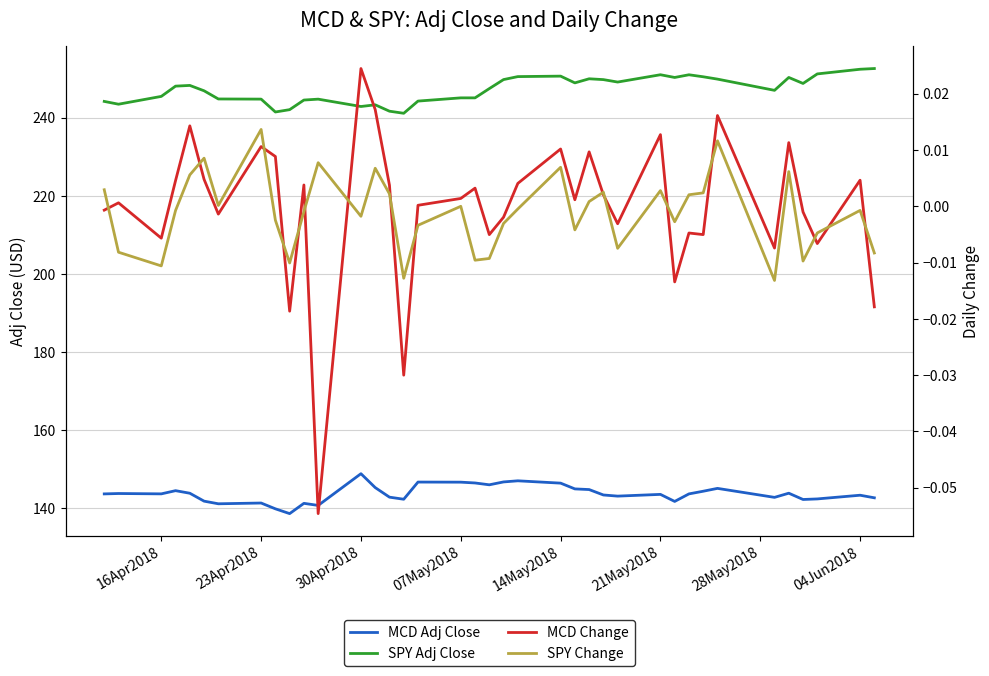

True or false: SPY Adj Close and MCD Change intersect in this chart.

False